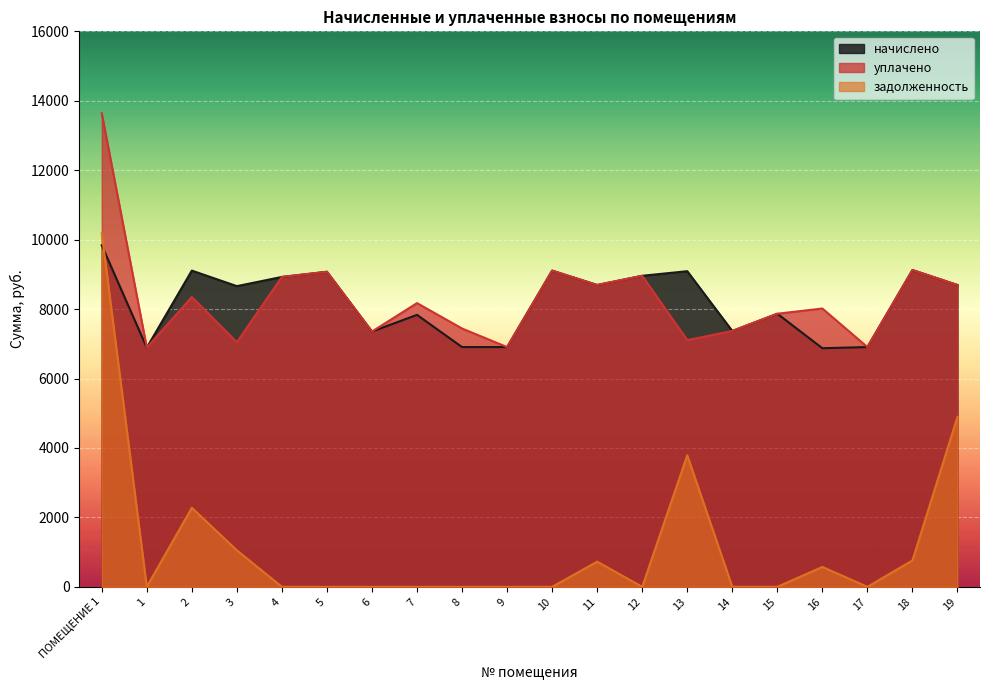

What is the difference between the maximum and minimum values in the начислено series?

2964.2